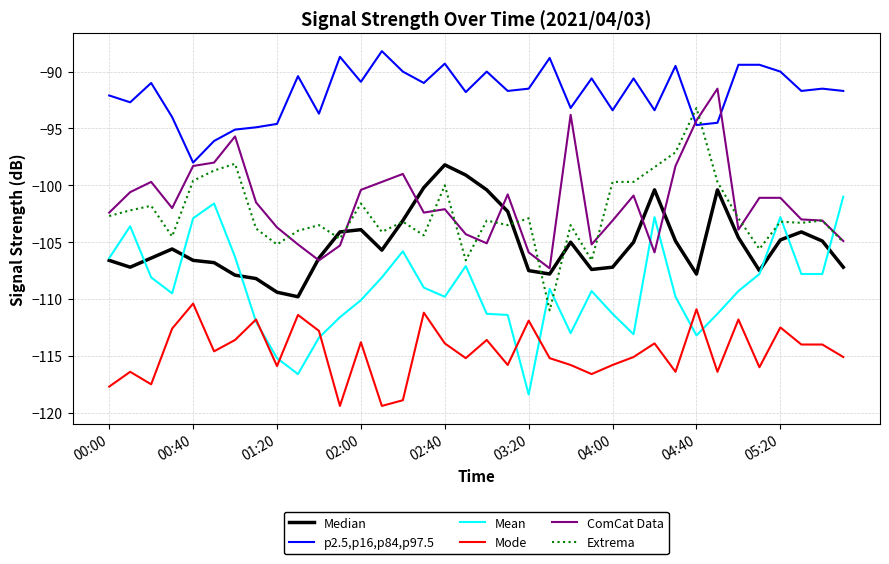

What are all the series names shown in the legend?

Median, p2.5,p16,p84,p97.5, Mean, Mode, ComCat Data, Extrema